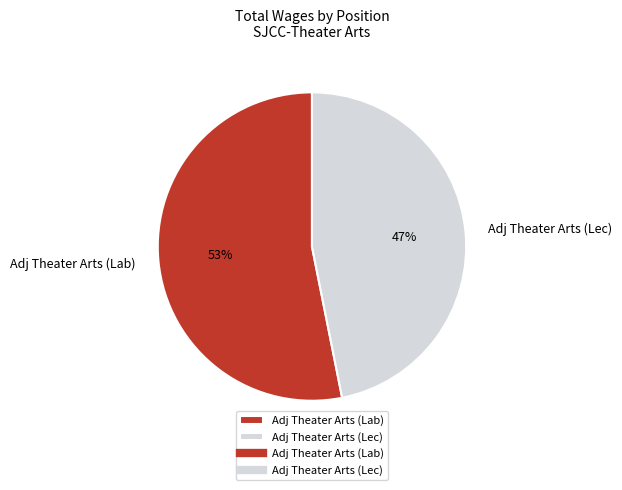

Rank the categories by value from lowest to highest.

Adj Theater Arts (Lec), Adj Theater Arts (Lab)